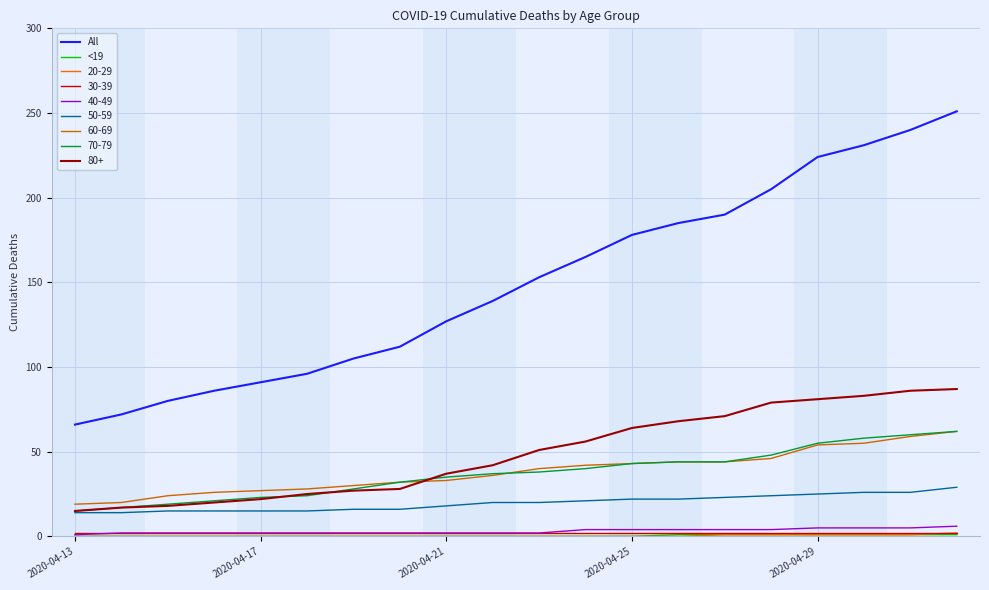

Which series has the largest range (max minus min)?

All